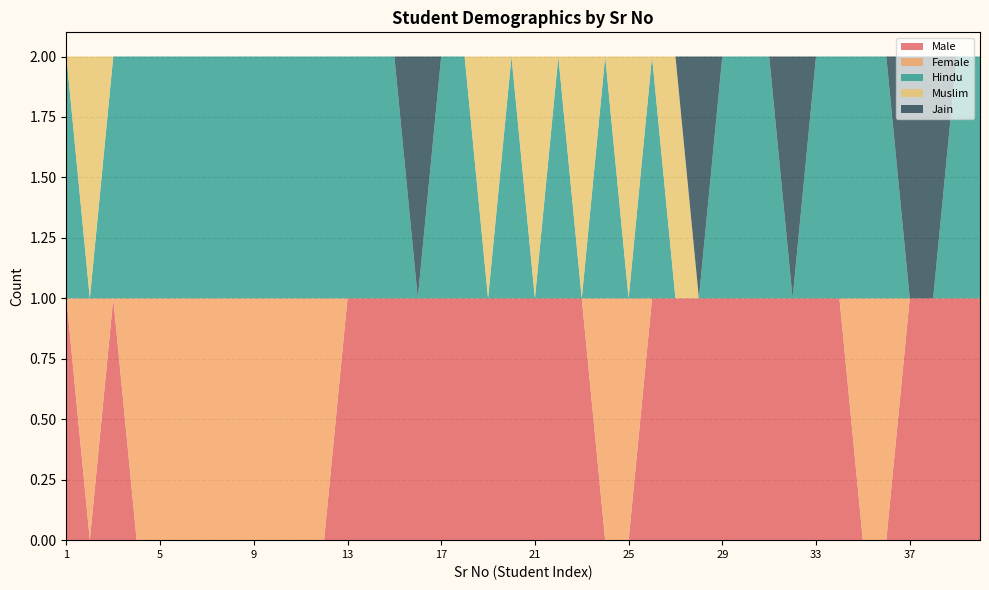

Reading left to right, what are all the values shown in this chart?

Male: 1=1	2=0	3=1	4=0	5=0	6=0	7=0	8=0	9=0	10=0	11=0	12=0	13=1	14=1	15=1	16=1	17=1	18=1	19=1	20=1	21=1	22=1	23=1	24=0	25=0	26=1	27=1	28=1	29=1	30=1	31=1	32=1	33=1	34=1	35=0	36=0	37=1	38=1	39=1	40=1
Female: 1=0	2=1	3=0	4=1	5=1	6=1	7=1	8=1	9=1	10=1	11=1	12=1	13=0	14=0	15=0	16=0	17=0	18=0	19=0	20=0	21=0	22=0	23=0	24=1	25=1	26=0	27=0	28=0	29=0	30=0	31=0	32=0	33=0	34=0	35=1	36=1	37=0	38=0	39=0	40=0
Hindu: 1=1	2=0	3=1	4=1	5=1	6=1	7=1	8=1	9=1	10=1	11=1	12=1	13=1	14=1	15=1	16=0	17=1	18=1	19=0	20=1	21=0	22=1	23=0	24=1	25=0	26=1	27=0	28=0	29=1	30=1	31=1	32=0	33=1	34=1	35=1	36=1	37=0	38=0	39=1	40=1
Muslim: 1=0	2=1	3=0	4=0	5=0	6=0	7=0	8=0	9=0	10=0	11=0	12=0	13=0	14=0	15=0	16=0	17=0	18=0	19=1	20=0	21=1	22=0	23=1	24=0	25=1	26=0	27=1	28=0	29=0	30=0	31=0	32=0	33=0	34=0	35=0	36=0	37=0	38=0	39=0	40=0
Jain: 1=0	2=0	3=0	4=0	5=0	6=0	7=0	8=0	9=0	10=0	11=0	12=0	13=0	14=0	15=0	16=1	17=0	18=0	19=0	20=0	21=0	22=0	23=0	24=0	25=0	26=0	27=0	28=1	29=0	30=0	31=0	32=1	33=0	34=0	35=0	36=0	37=1	38=1	39=0	40=0